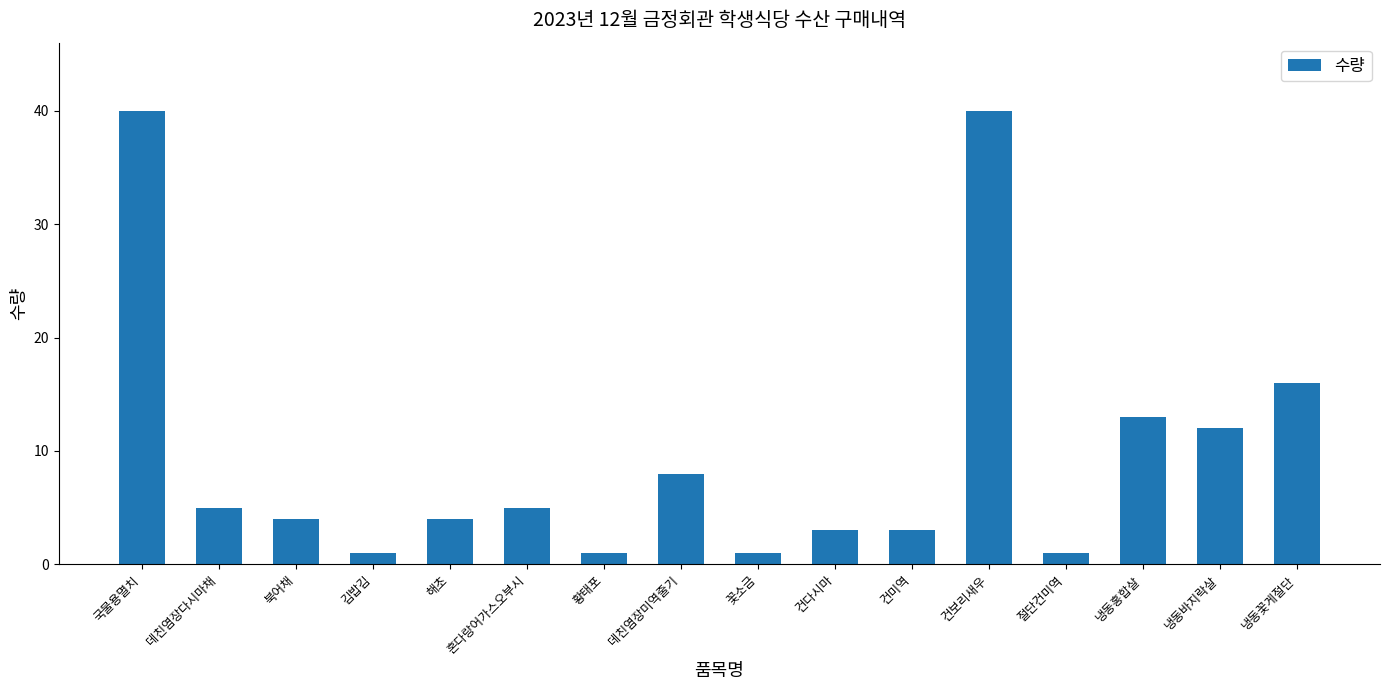

What is the greatest value displayed?

40